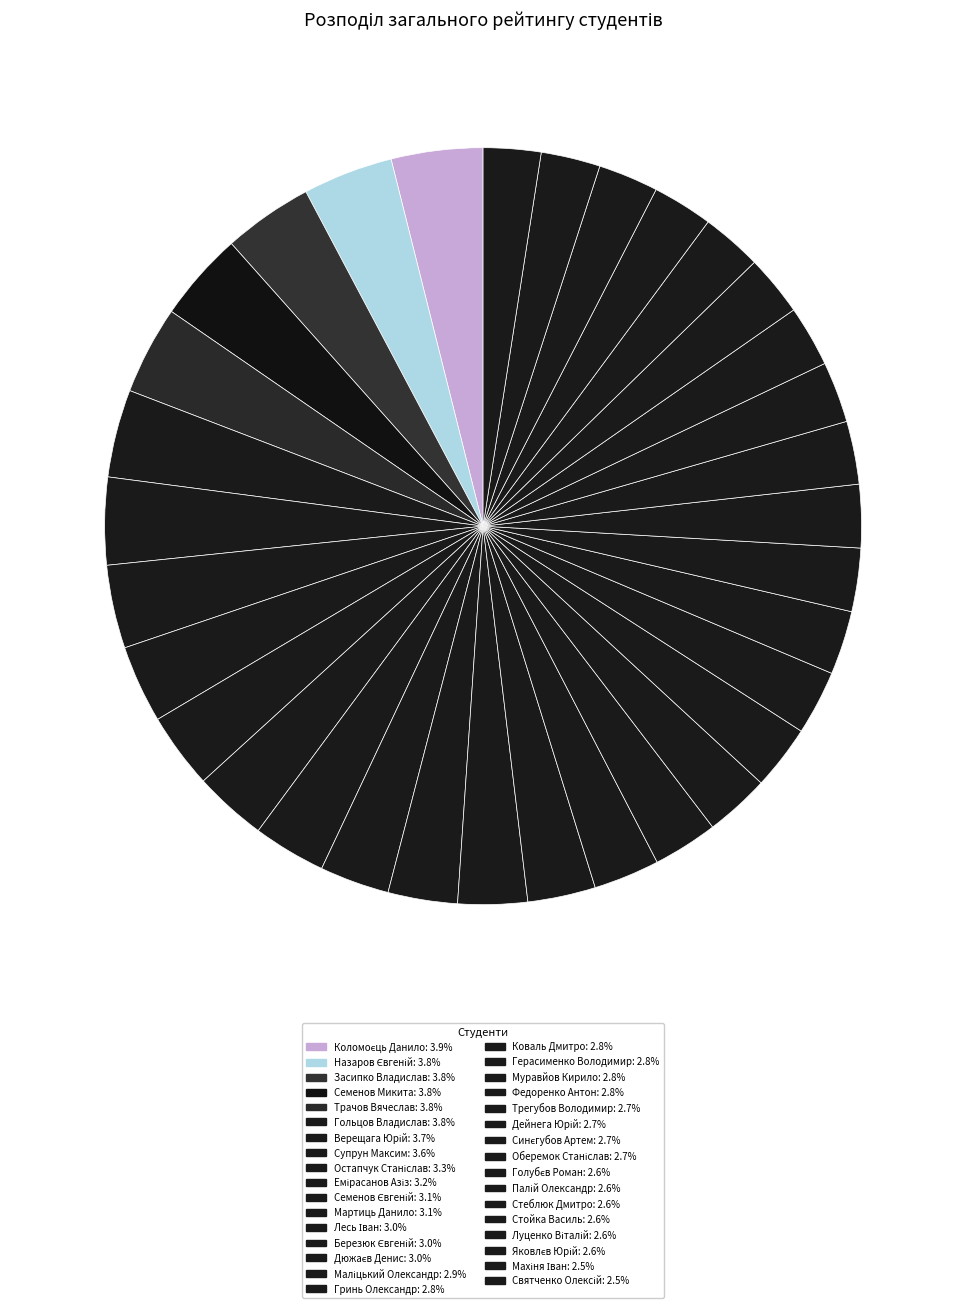

How many slices are in this pie chart?

33